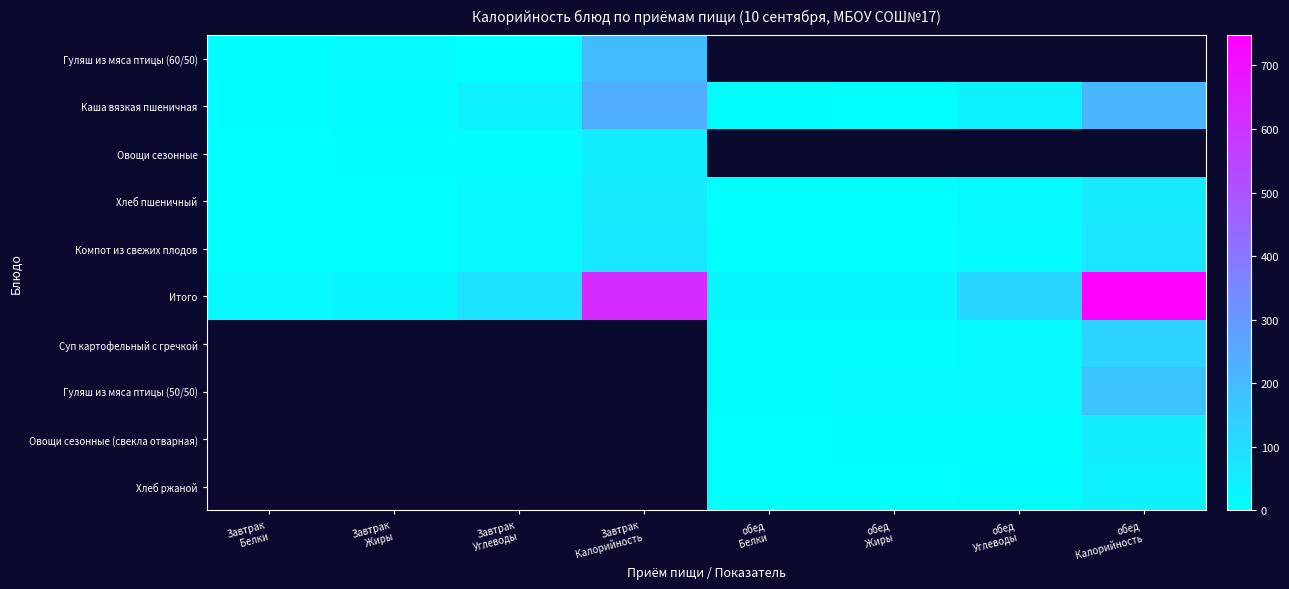

Rank the categories by Каша вязкая пшеничная value from highest to lowest.

Завтрак Калорийность, обед Калорийность, обед Углеводы, Завтрак Углеводы, Завтрак Жиры, обед Белки, Завтрак Белки, обед Жиры